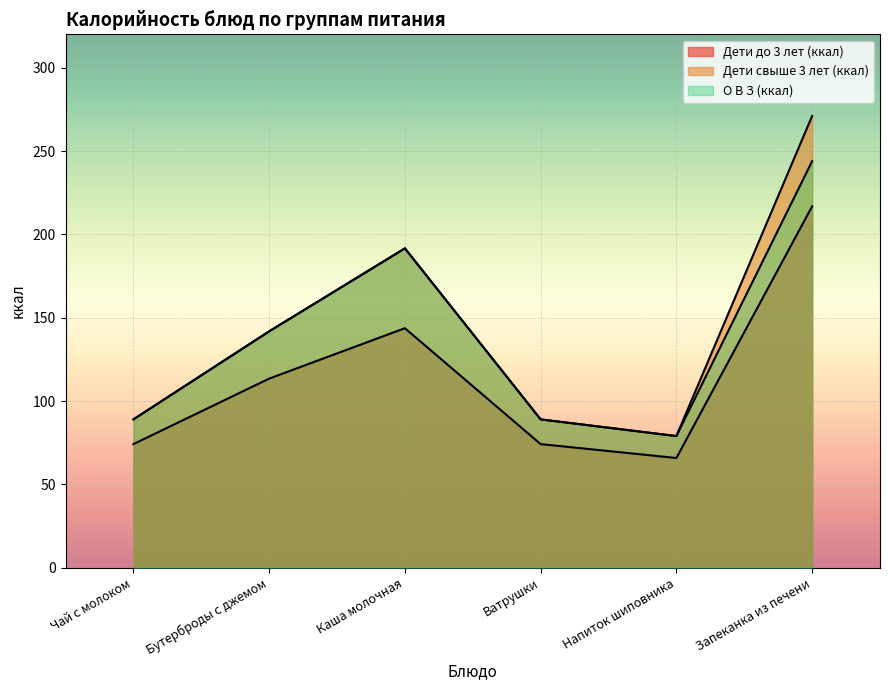

At which label does Дети свыше 3 лет (ккал) first exceed 141?

Бутерброды с джемом